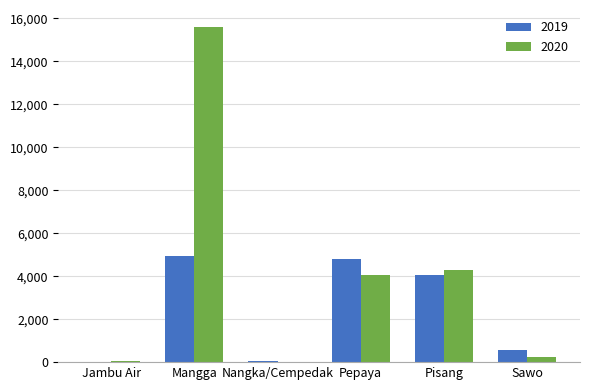

What is the total value across all series at Mangga?

20548